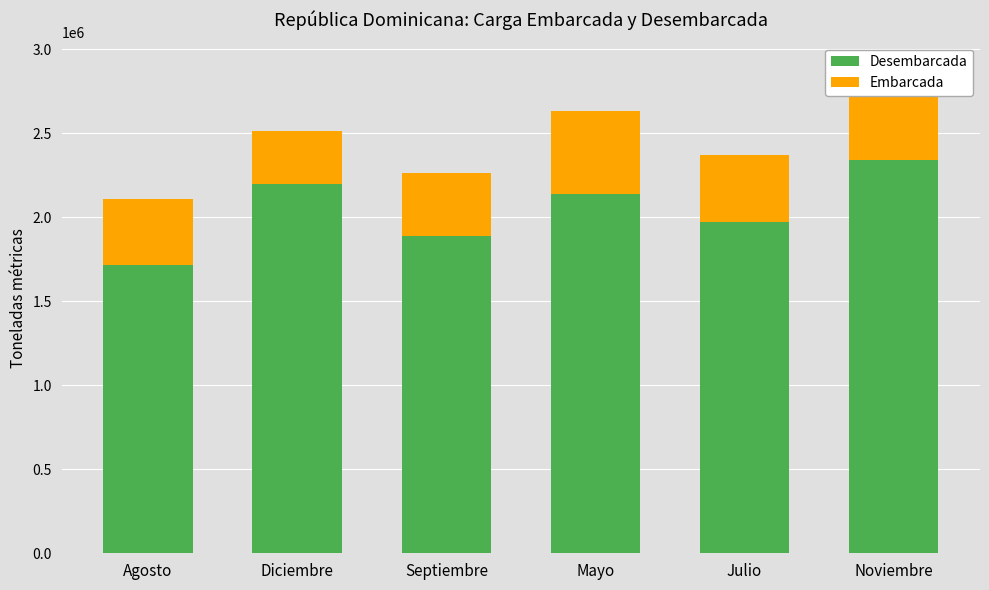

What is the sum of the Desembarcada values at Julio and Diciembre?

4166823